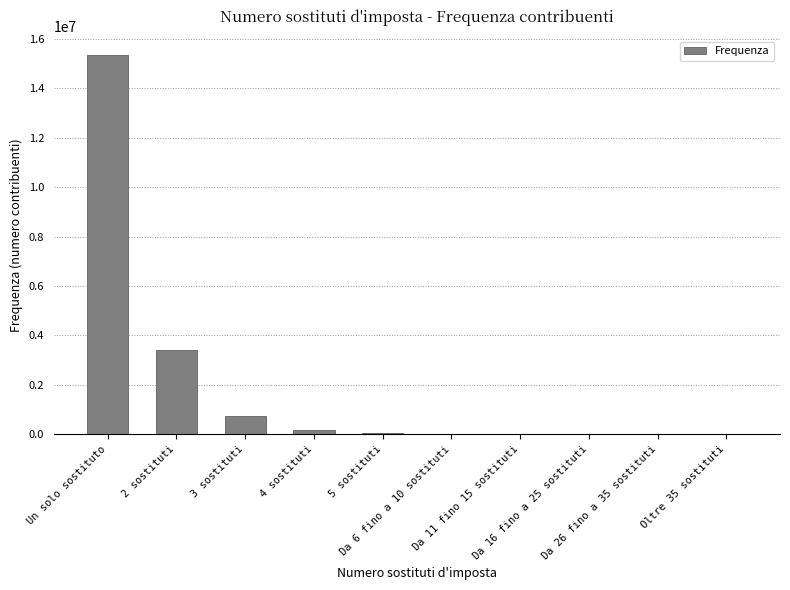

What is the maximum value shown in the chart?

15345292